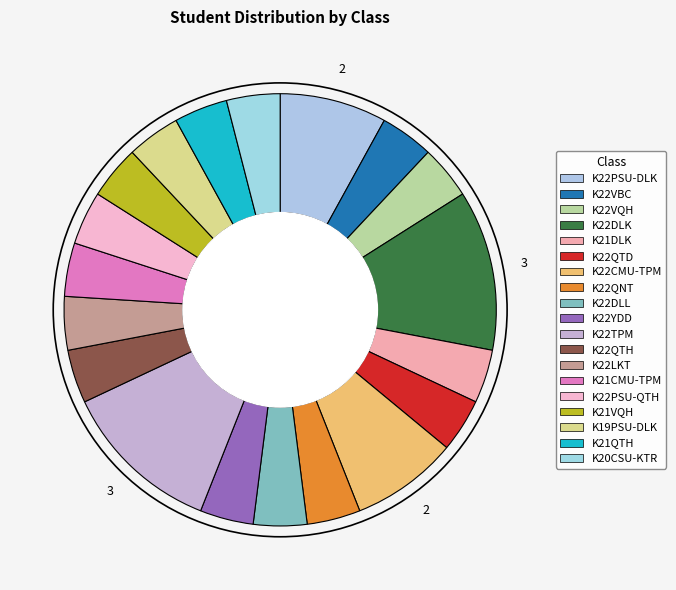

To the nearest percent, what portion does K22CMU-TPM represent?

8%